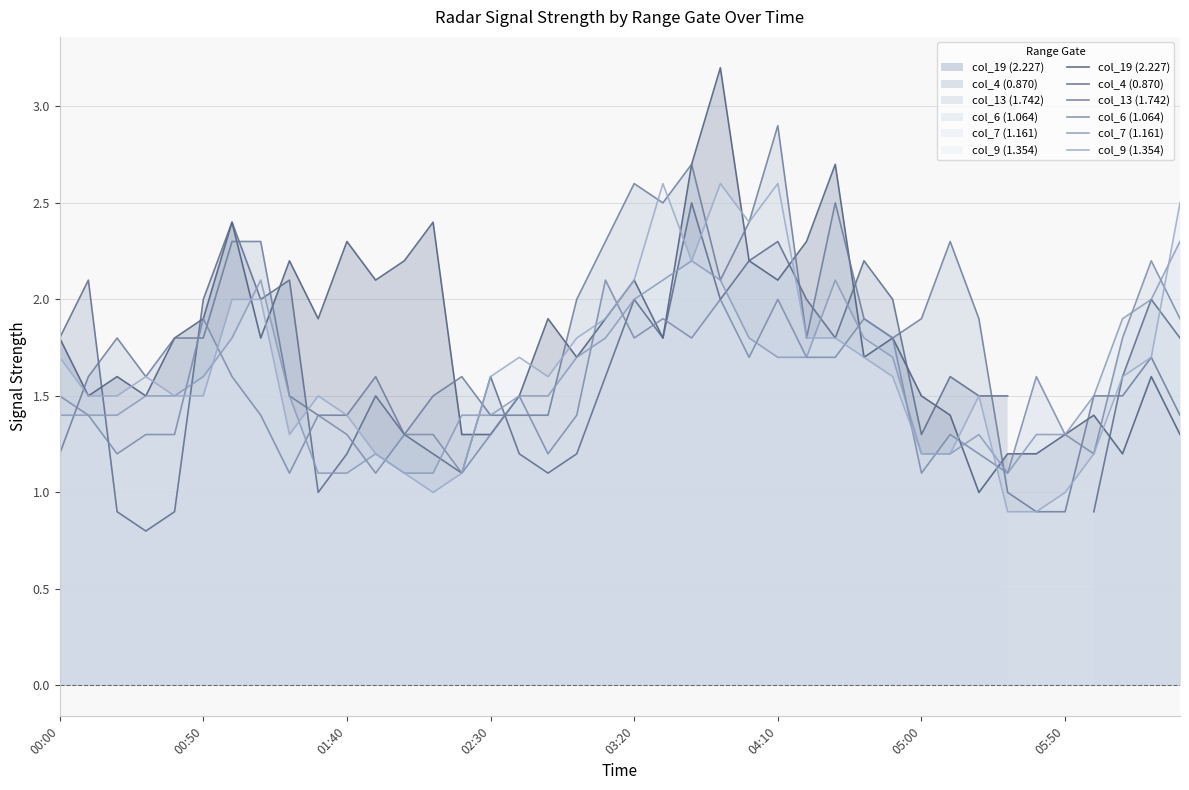

Where is the first local maximum for col_13 (1.742)?

01:40